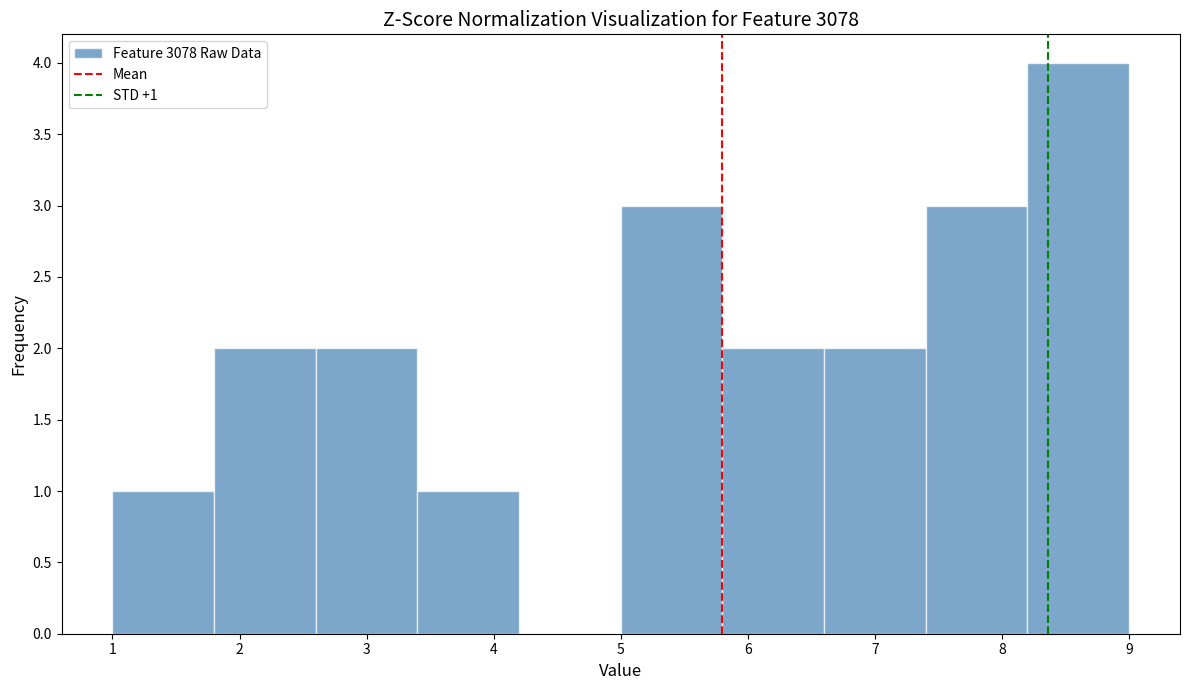

Which range on the x-axis has the tallest bar?

8.2 to 9.0